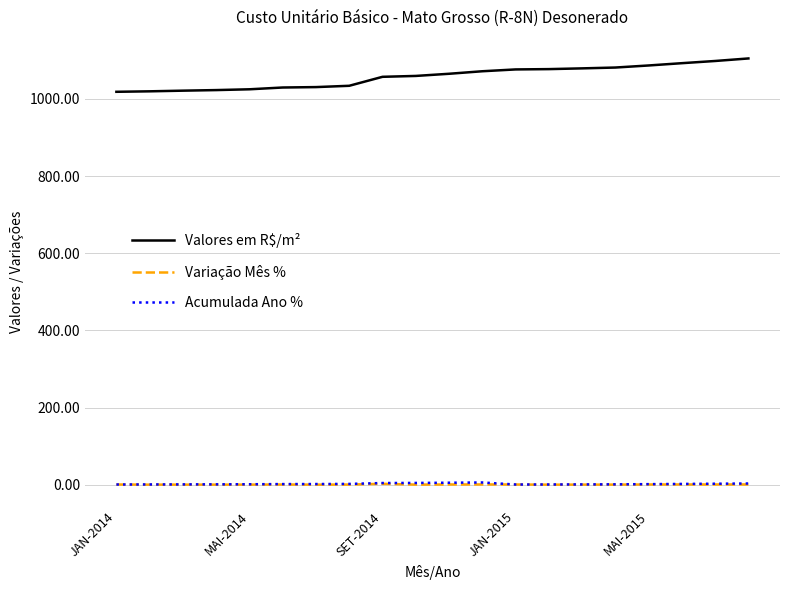

True or false: Valores em R$/m² and Acumulada Ano % intersect in this chart.

False